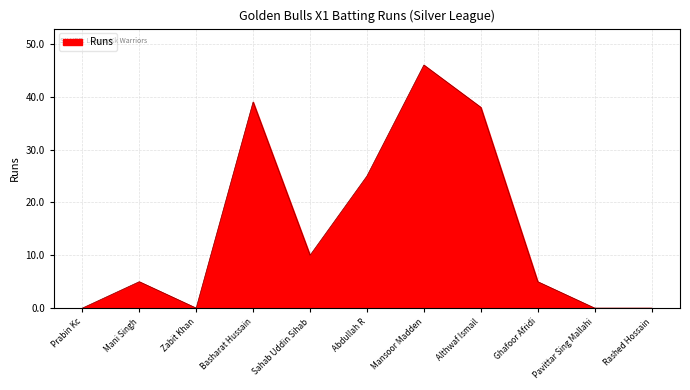

Where is the first local minimum?

Zabit Khan